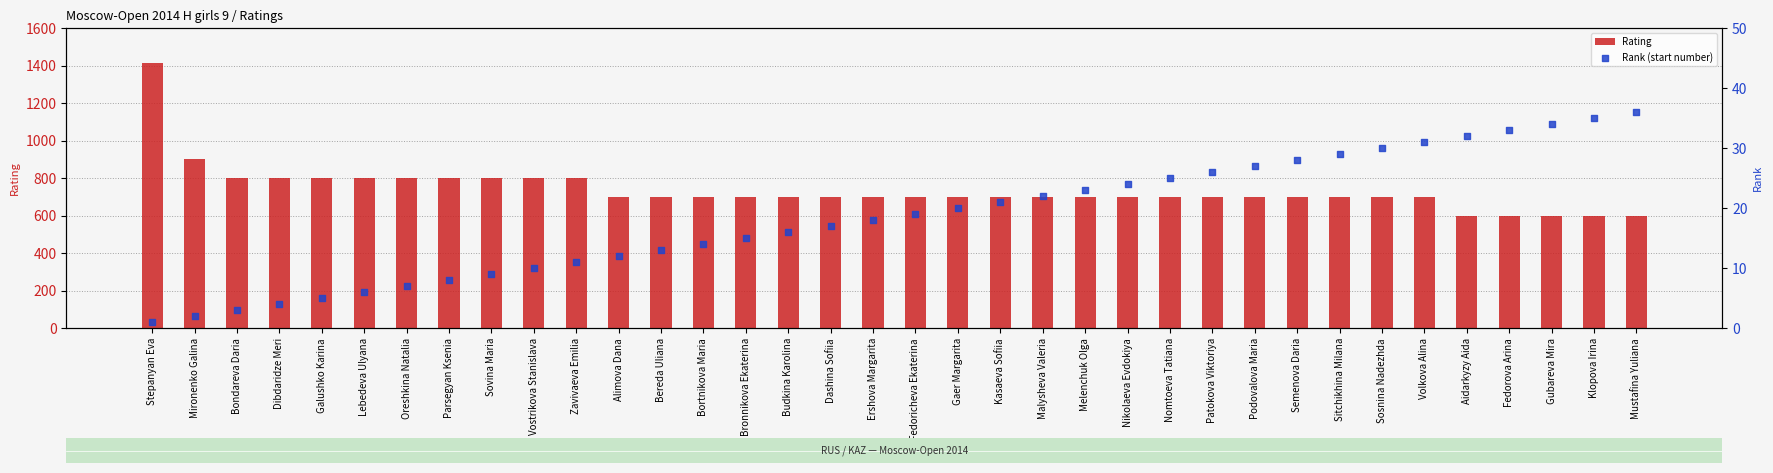

What are all the series names shown in the legend?

Rating, Rank (start number)